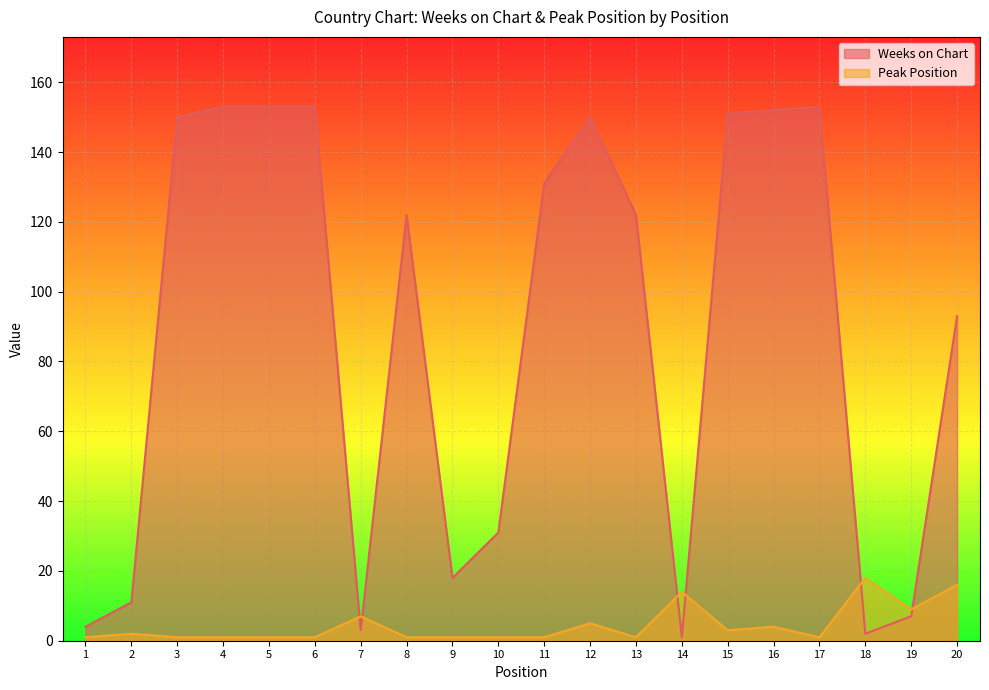

Reading left to right, what are all the values shown in this chart?

Weeks on Chart: 1=4	2=11	3=150	4=153	5=153	6=153	7=3	8=122	9=18	10=31	11=131	12=150	13=122	14=1	15=151	16=152	17=153	18=2	19=7	20=93
Peak Position: 1=1	2=2	3=1	4=1	5=1	6=1	7=7	8=1	9=1	10=1	11=1	12=5	13=1	14=14	15=3	16=4	17=1	18=18	19=9	20=16